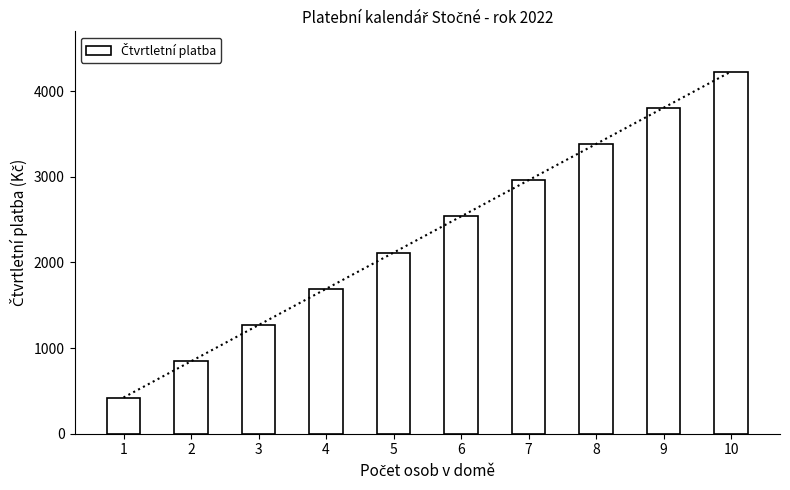

How many values are between 1269 and 3384?

6